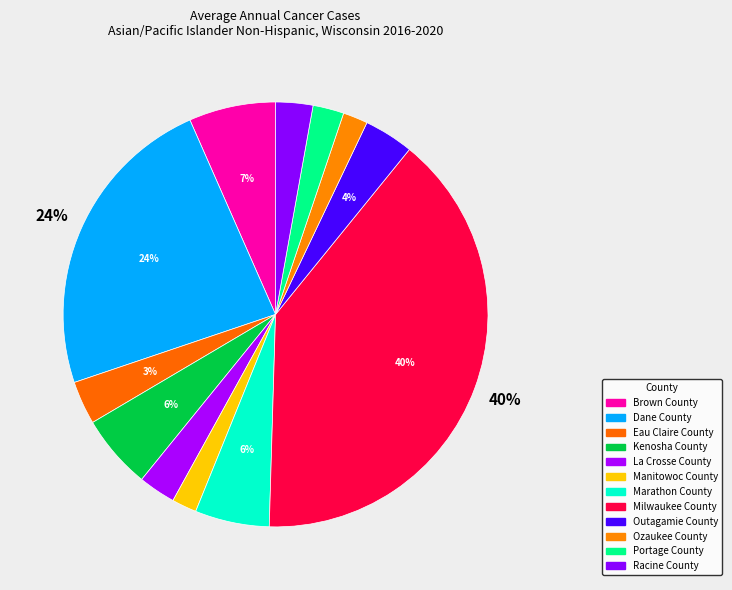

To the nearest percent, what is the difference between the largest and smallest slice percentages?

38%